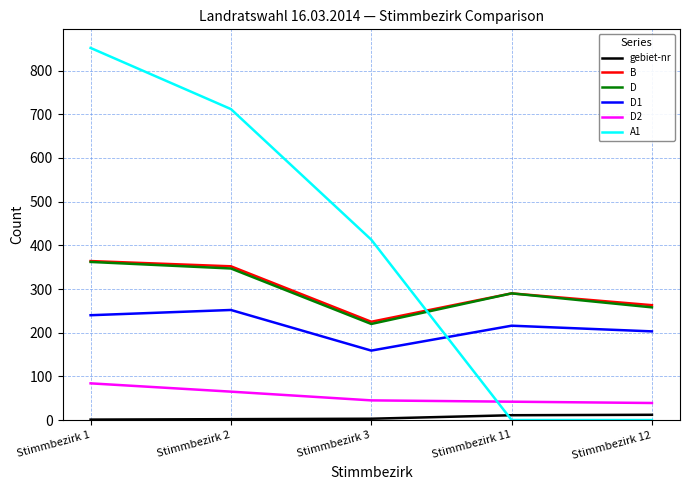

In D, how many points are lower than both neighbors (excluding endpoints)?

1